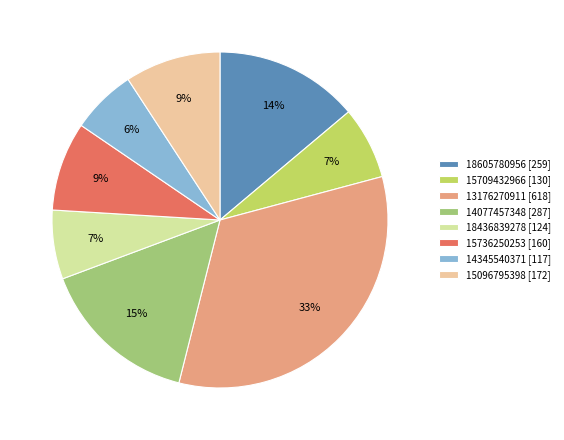

Combined, do 15709432966 and 18605780956 account for over 50%?

No